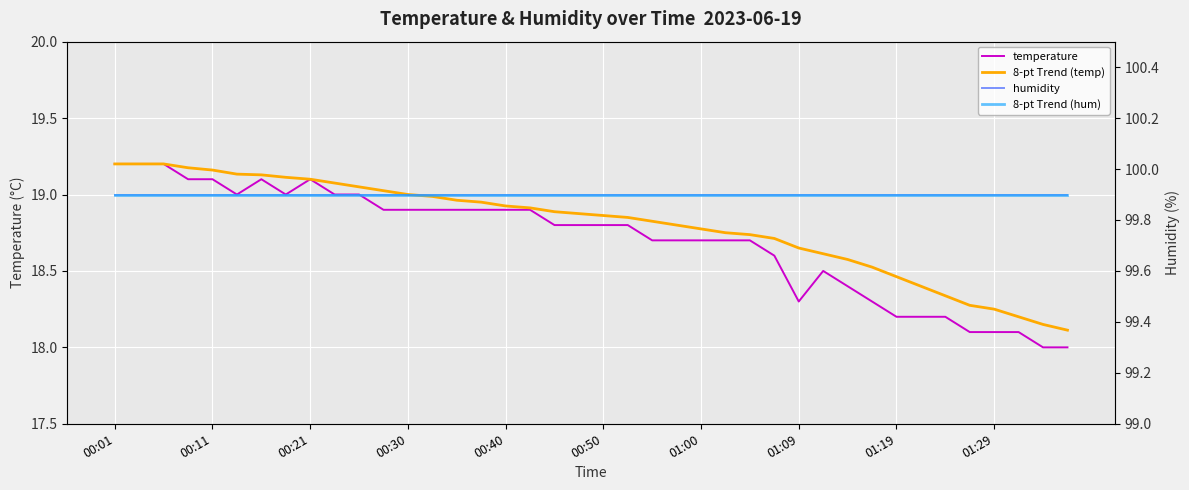

Where is temperature nearest to the value 18?

38